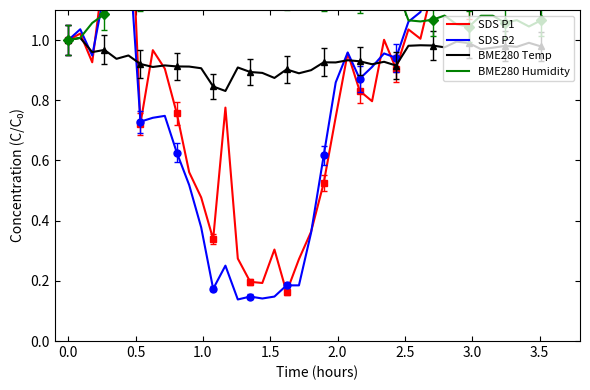

What is the sum of all BME280 Temp values?

37.5